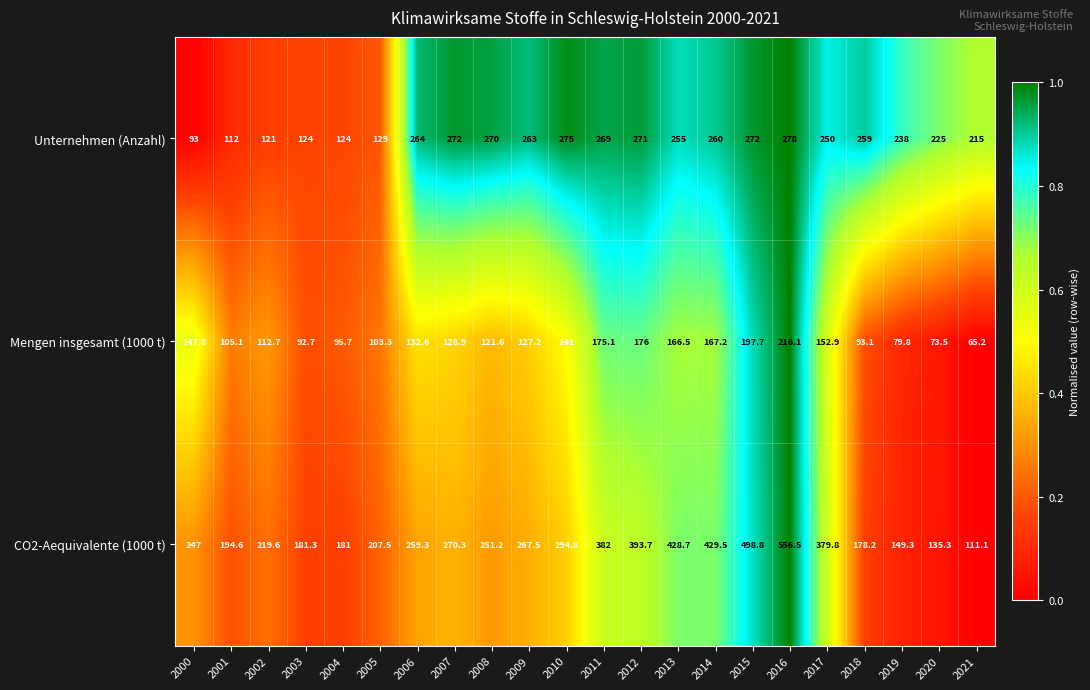

Rank the series at 2008 from lowest to highest value.

Mengen insgesamt (1000 t), CO2-Aequivalente (1000 t), Unternehmen (Anzahl)